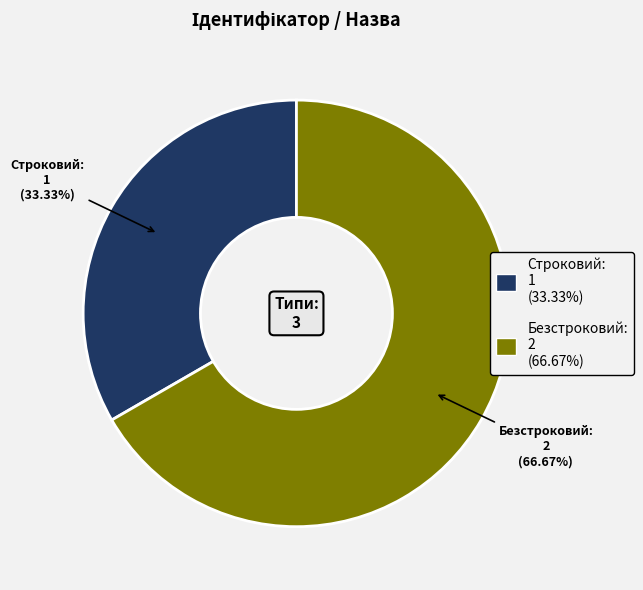

Which slice is the smallest?

Строковий